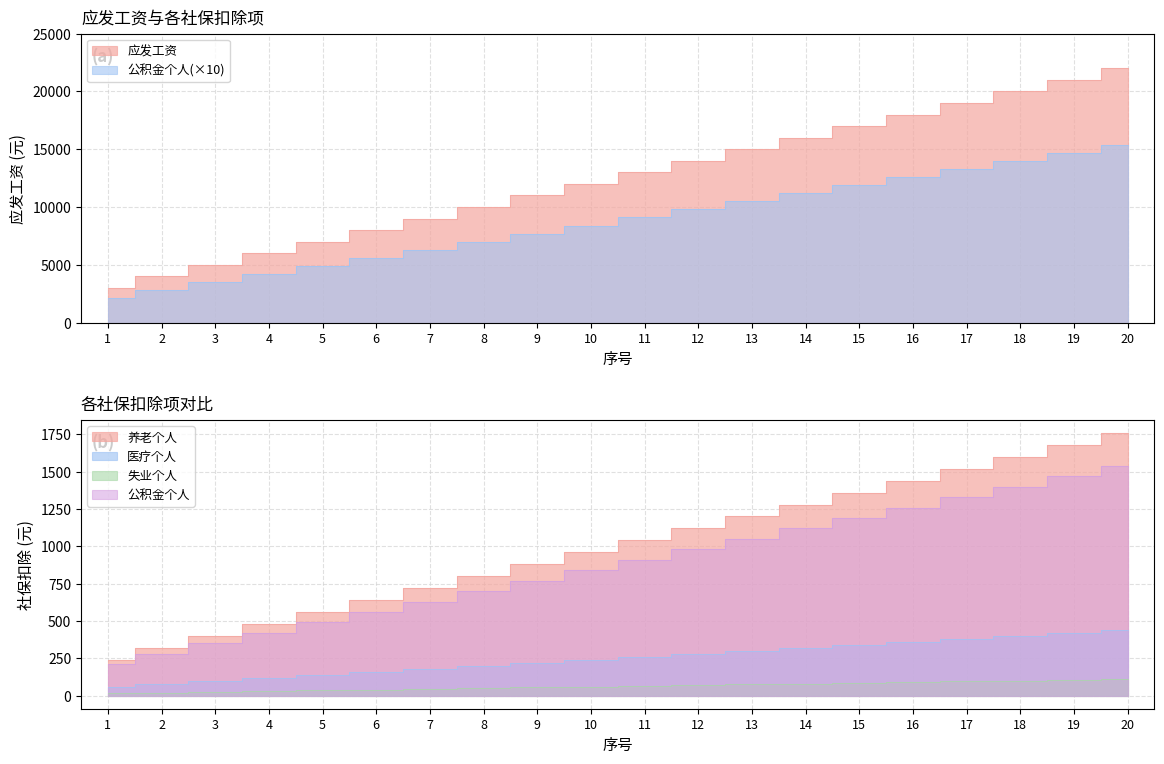

True or false: 应发工资 and 养老个人 intersect in this chart.

False